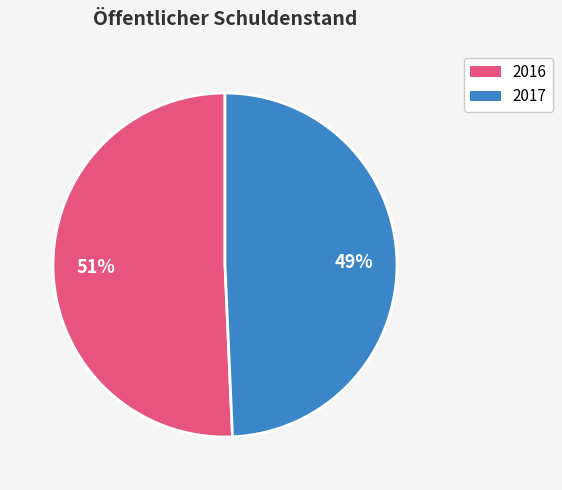

How many slices are in this pie chart?

2